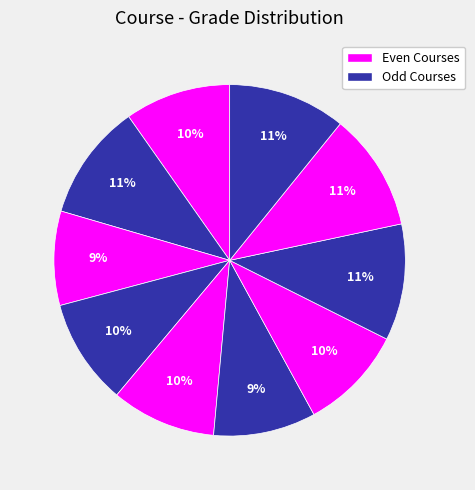

Count the number of slices in the pie.

10